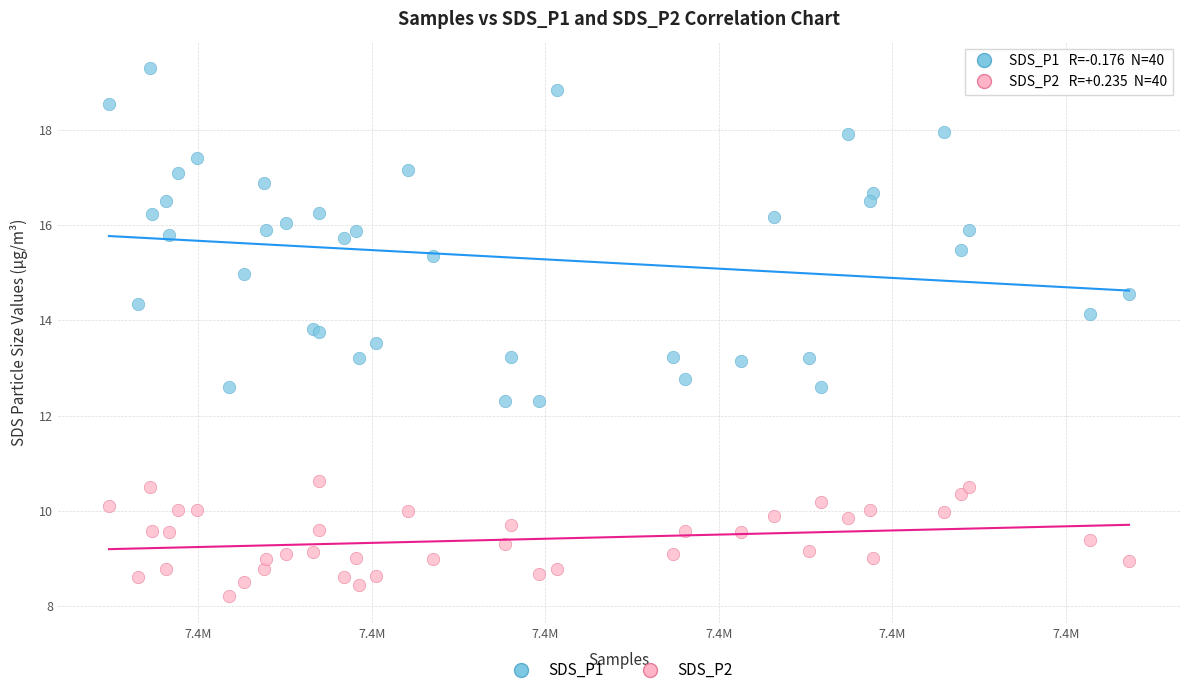

Which series contains the lowest Y value?

SDS_P2